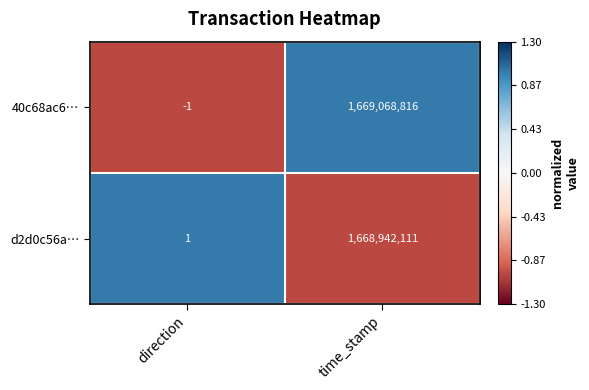

What is the minimum value shown in the chart?

-1